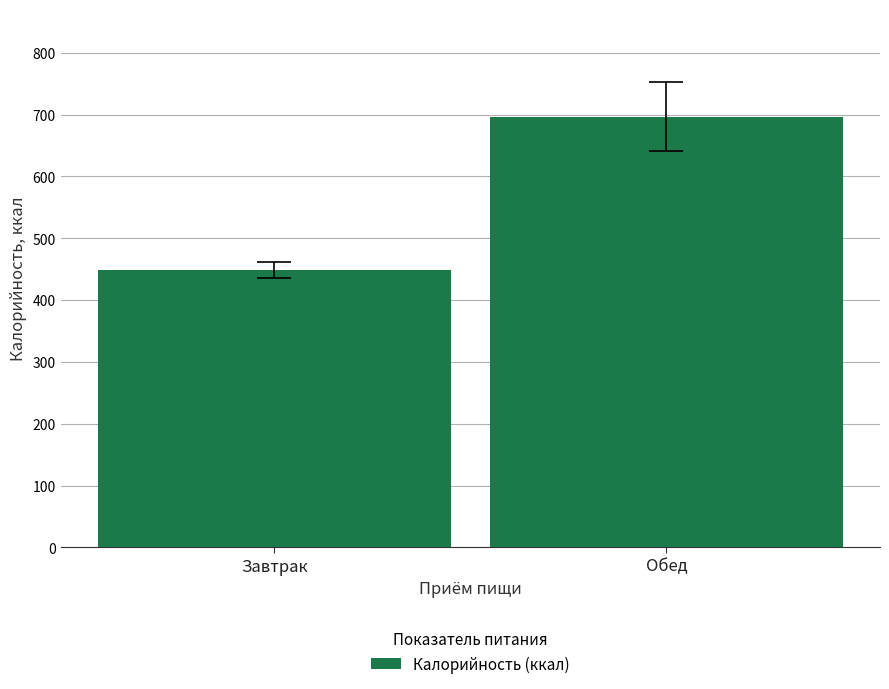

Reading left to right, transcribe all the data shown in this chart.

448.6	696.6